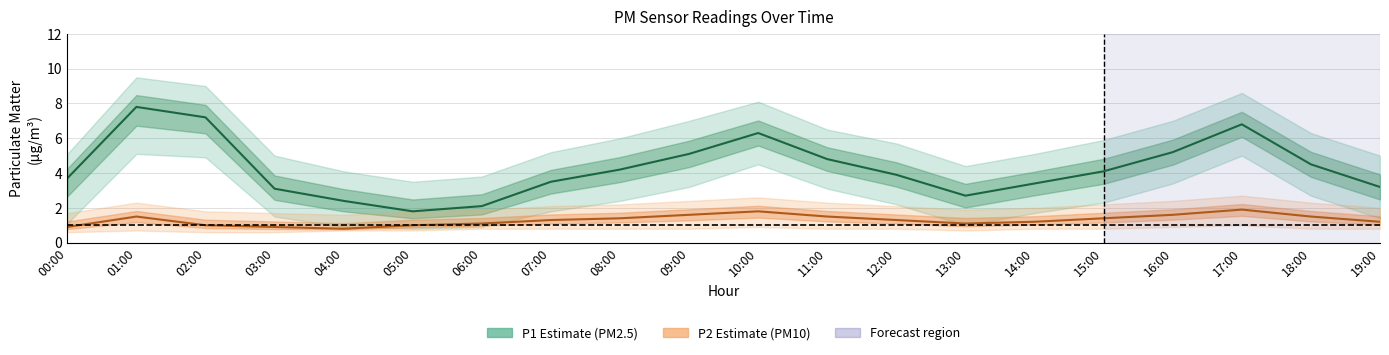

At which category is the sum across all series the highest?

01:00